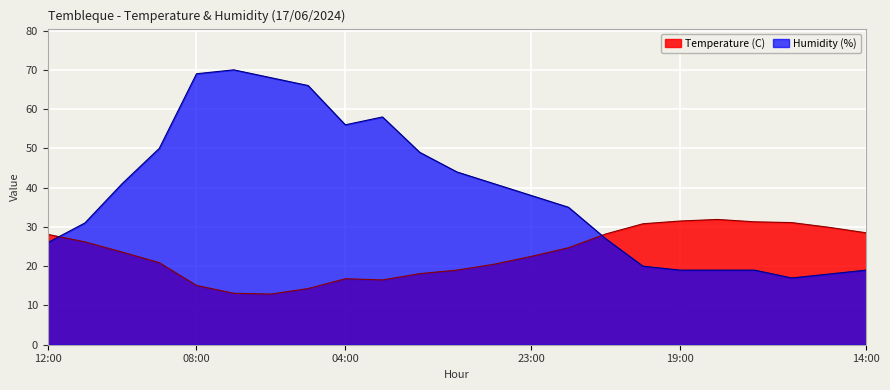

Which series has the largest total across all categories?

Humidity (%)